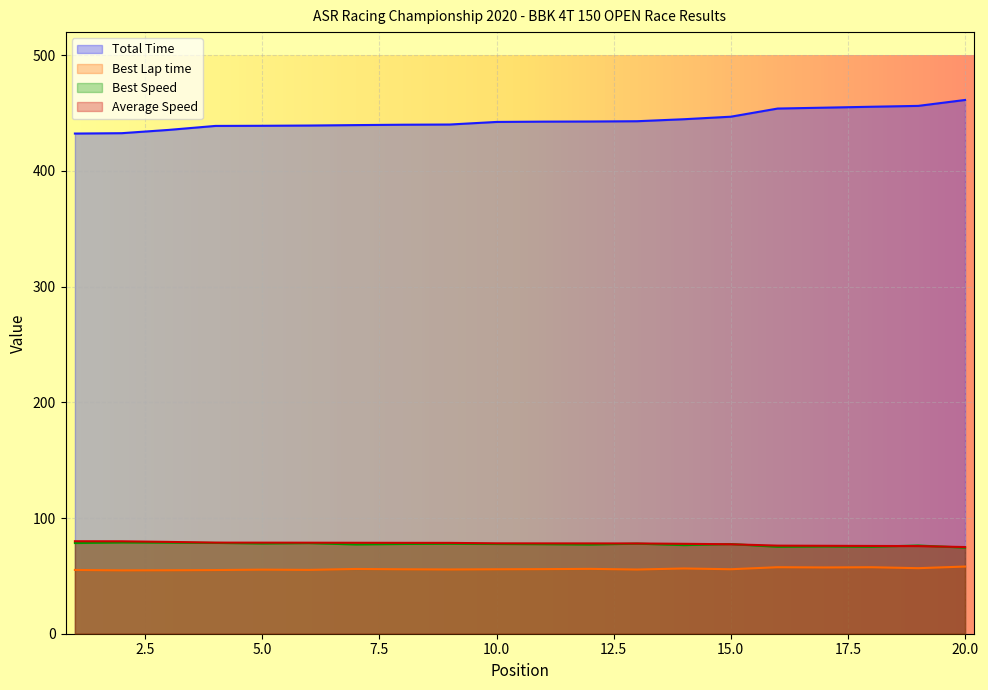

Which series has the largest total across all categories?

Total Time